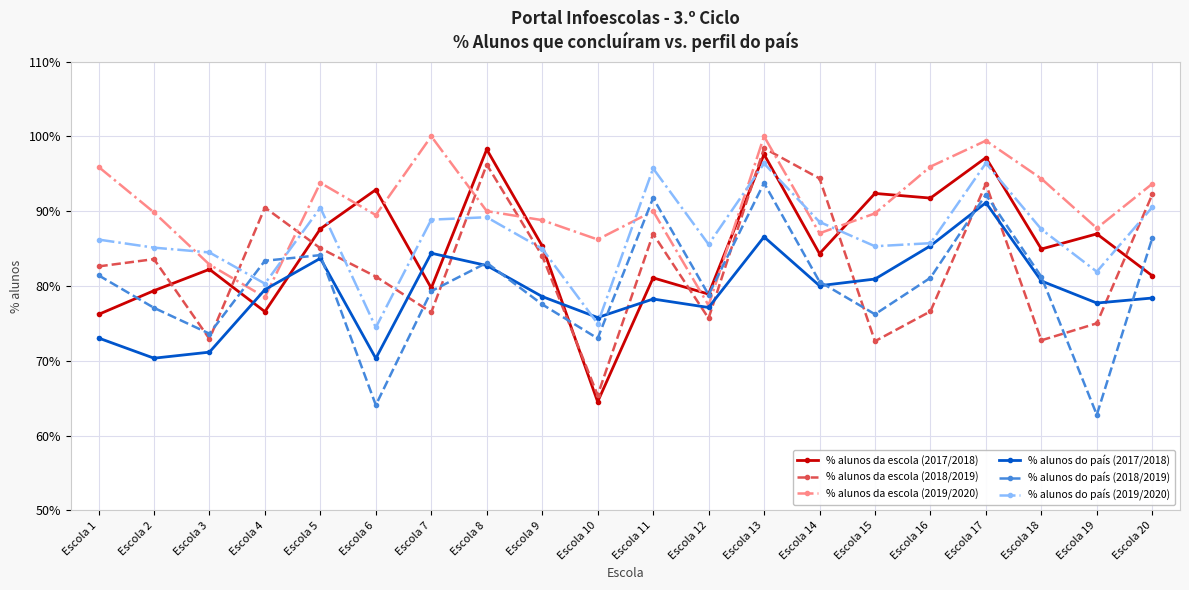

Is it true that % alunos do país (2018/2019) equals 0.9 at Escola 17?

True